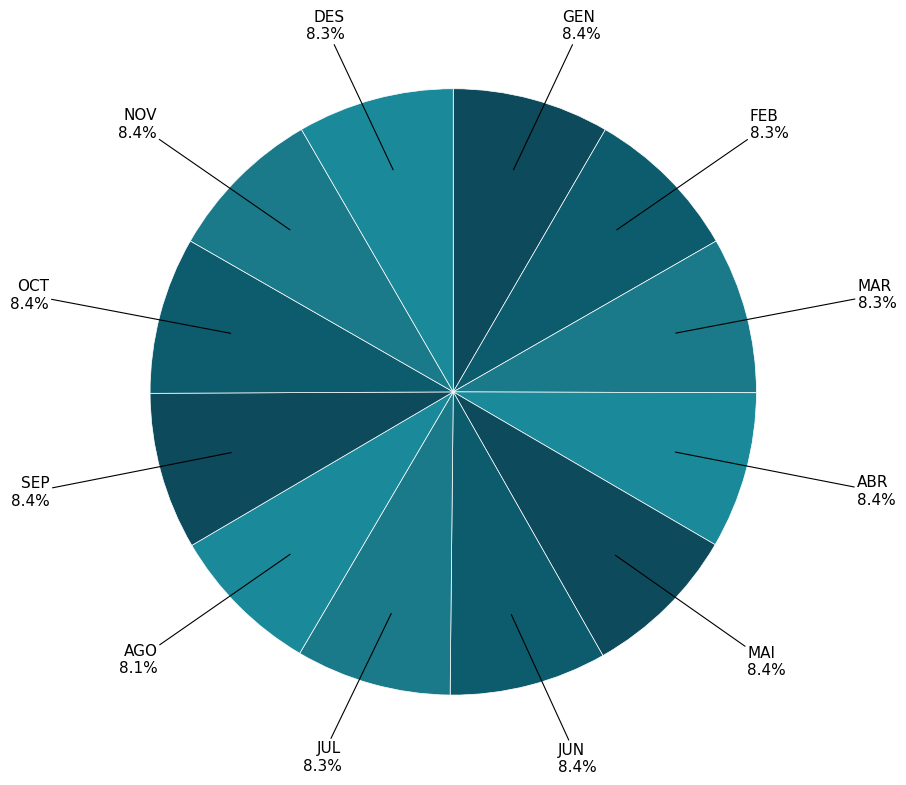

What is the largest slice in the pie chart?

JUN